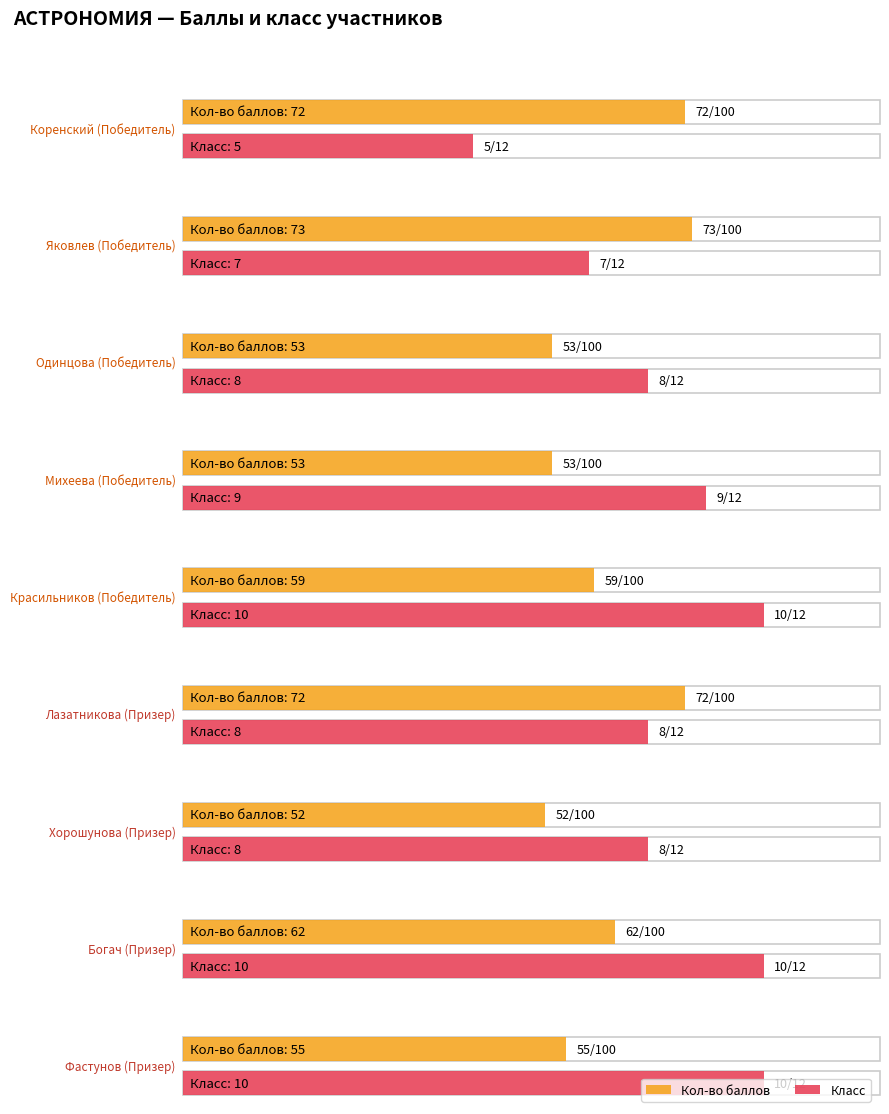

What are all the series names shown in the legend?

Кол-во баллов, Класс